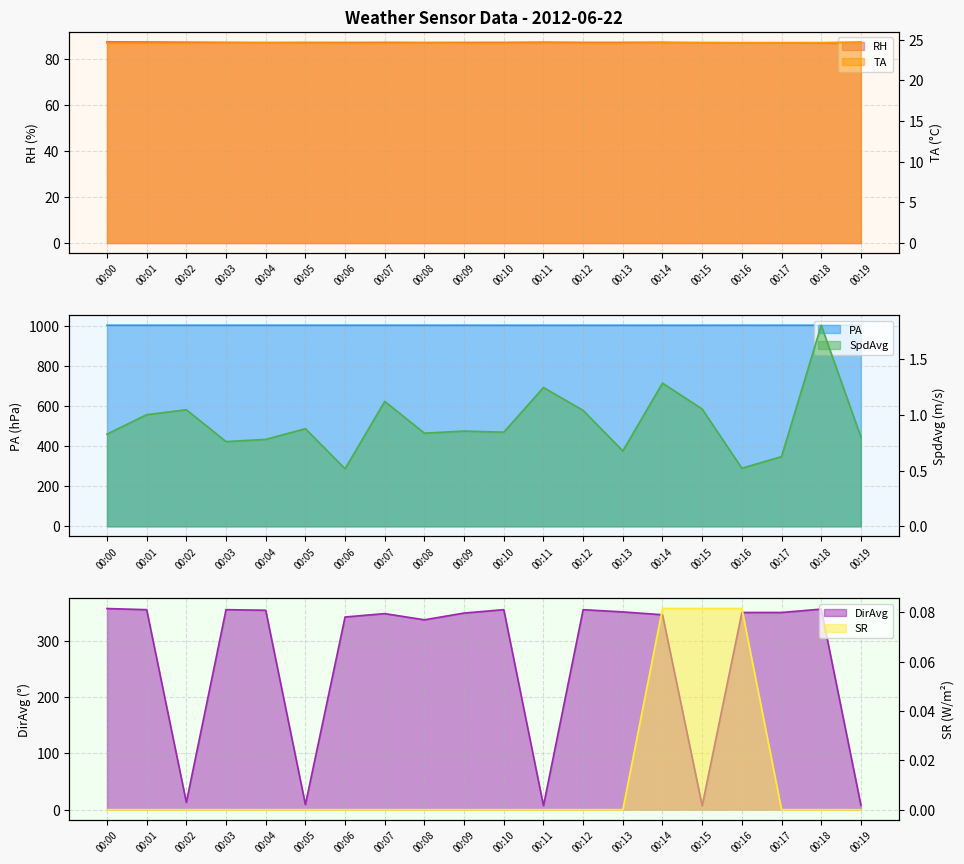

Does the chart display data point markers on the line(s)?

No